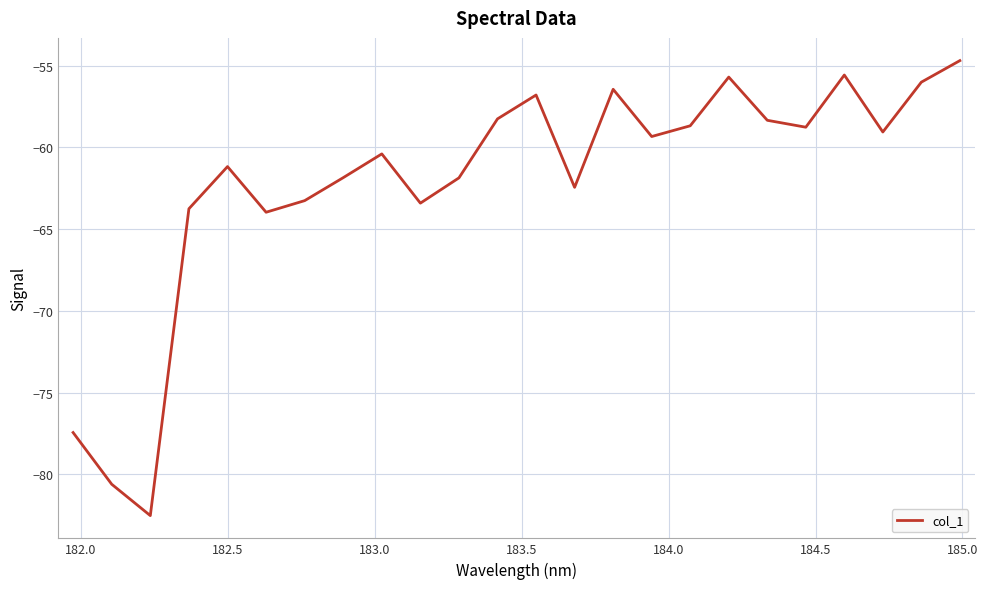

What is the difference between the maximum and minimum values?

27.8